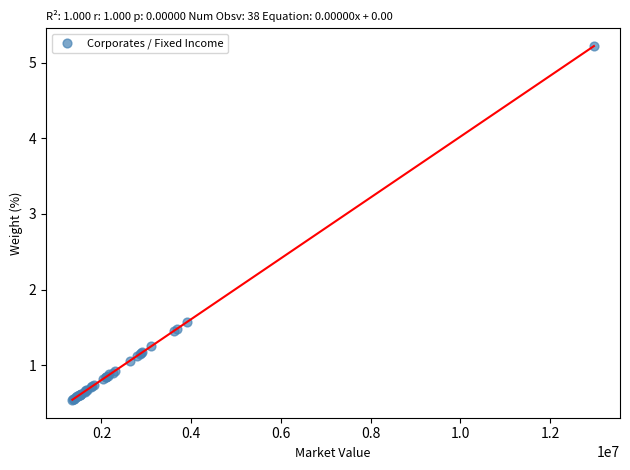

What Y value in the scatter plot is closest to 2?

1.6